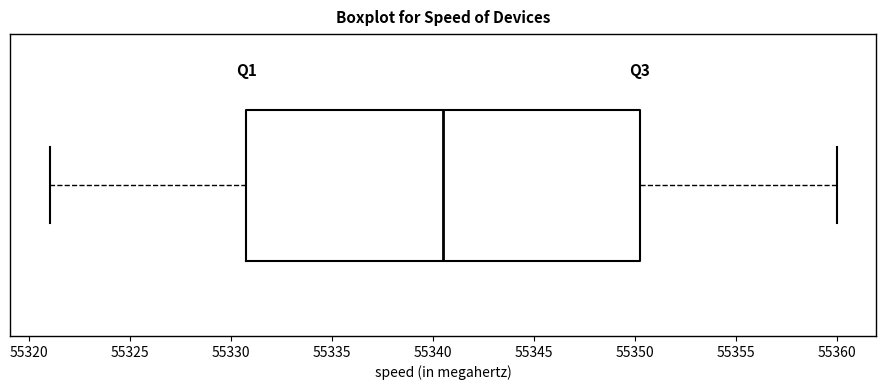

Read this box plot against the x-axis: the position of the median line, the range covered by the box, and the ends of both whiskers. The values are not printed on the chart, so give them approximately, as read against the axis.

median 55340.5, box 55331.0 to 55350.5, whiskers 55321.0 to 55360.0